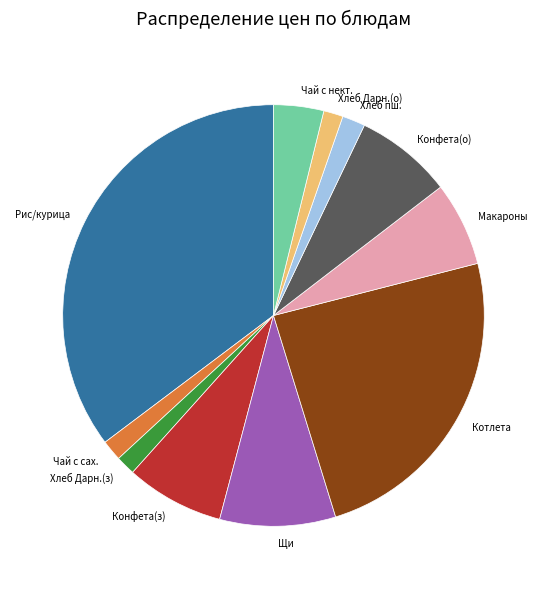

Do Макароны and Конфета(о) together represent more than half of the pie?

No